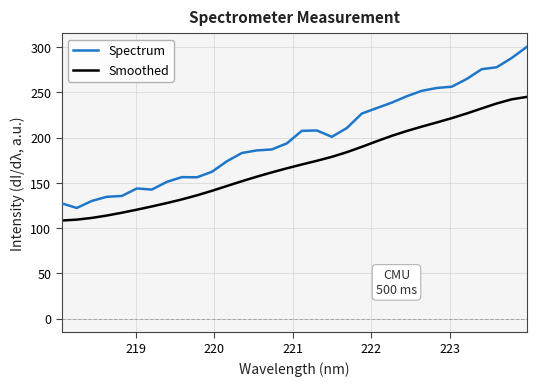

Rank the series by their maximum value, from highest to lowest.

Spectrum, Smoothed